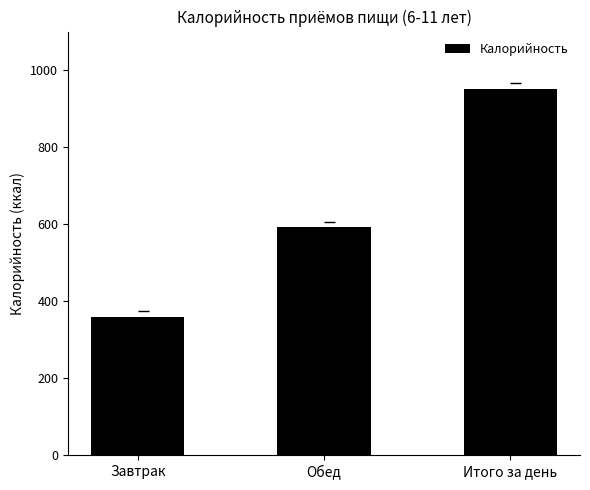

The value at Обед is 591.2. True or false?

True